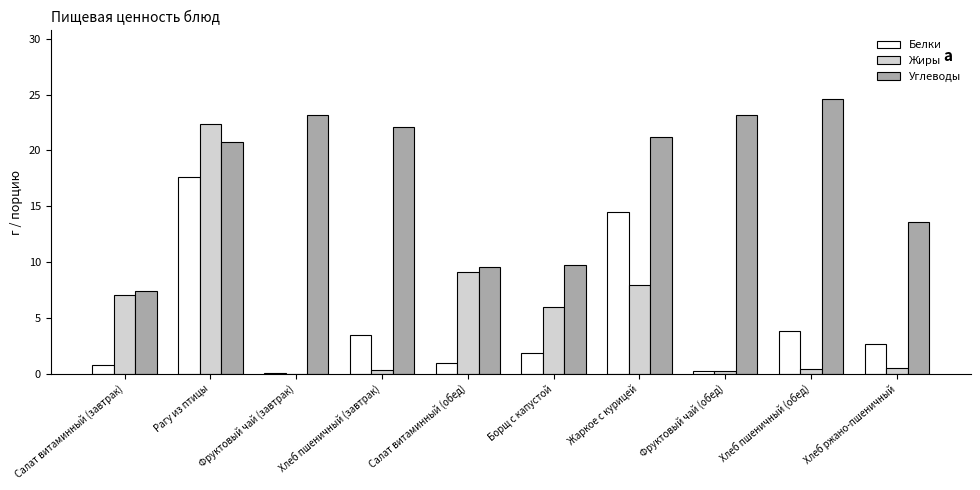

Is the value of Углеводы at Хлеб пшеничный (завтрак) greater than the value of Белки at Хлеб пшеничный (обед)?

Yes